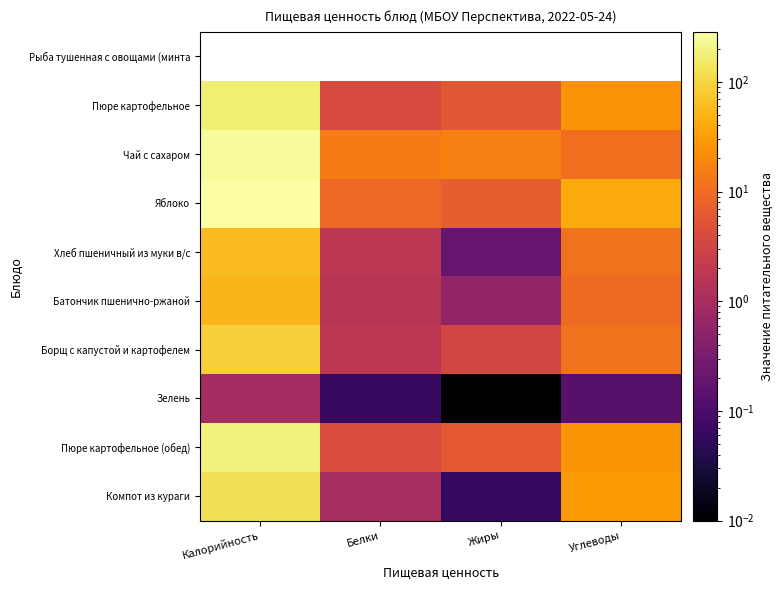

Which category has the lowest value in the Хлеб пшеничный из муки в/с series?

Жиры